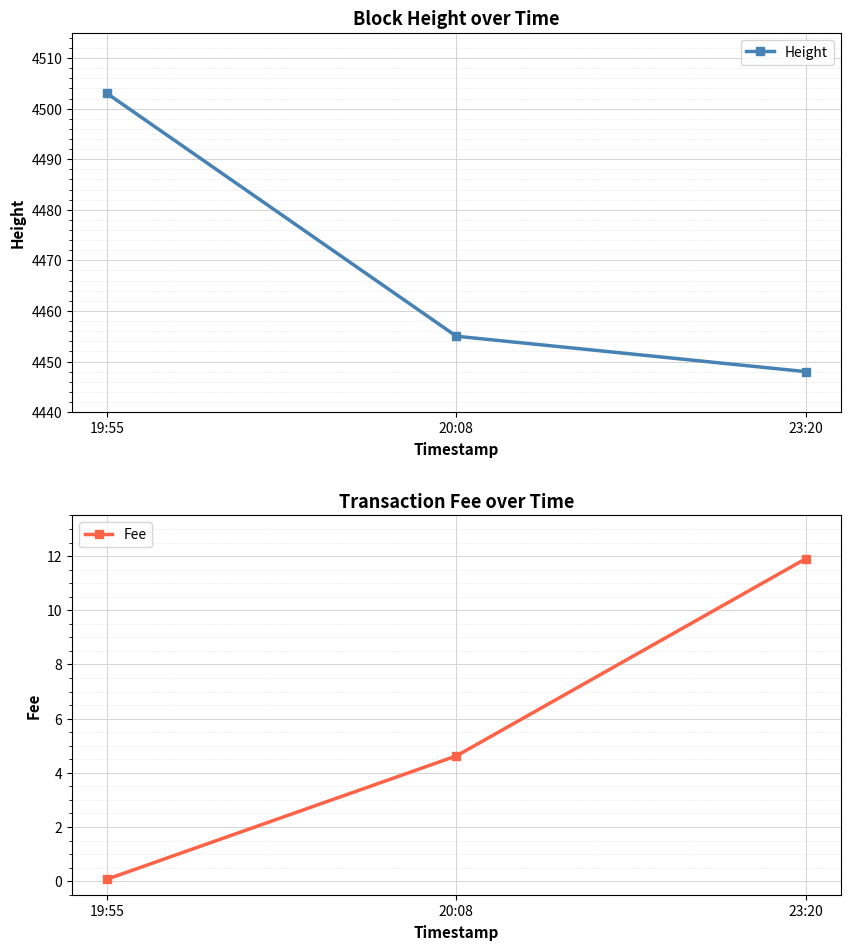

What is the label of the 3rd point from the right?

19:55